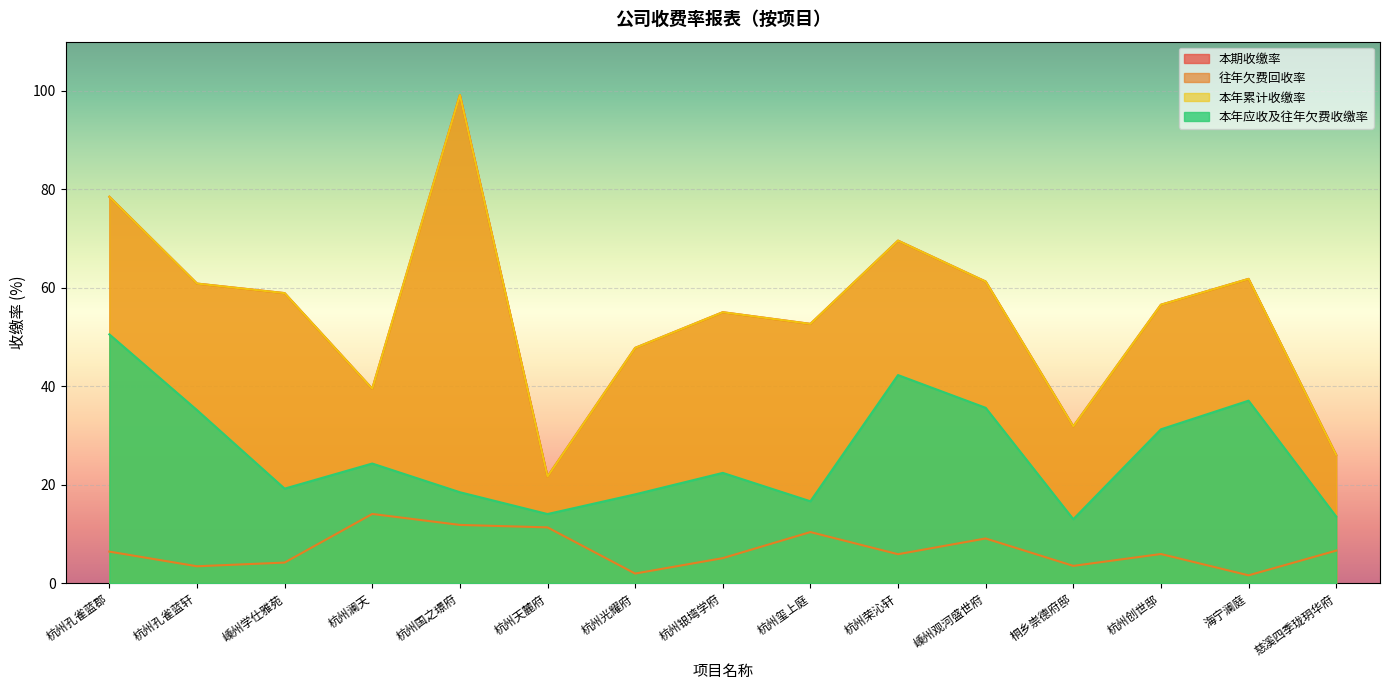

What is the maximum value shown in the chart?

99.2